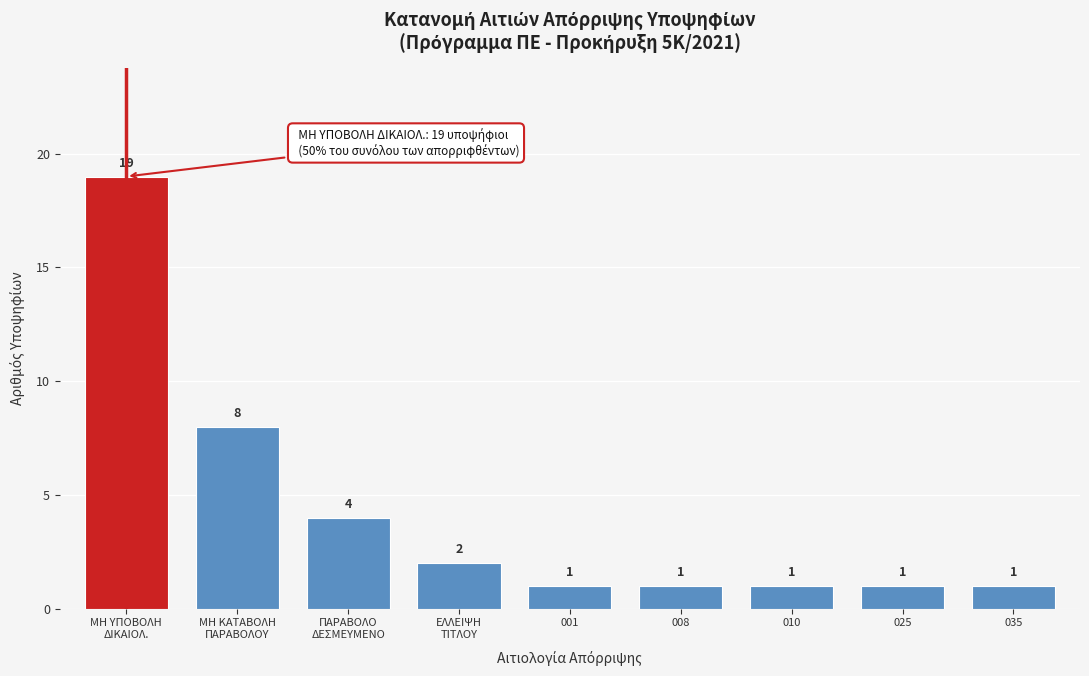

Reading left to right, what are all the values shown in this chart?

19	8	4	2	1	1	1	1	1